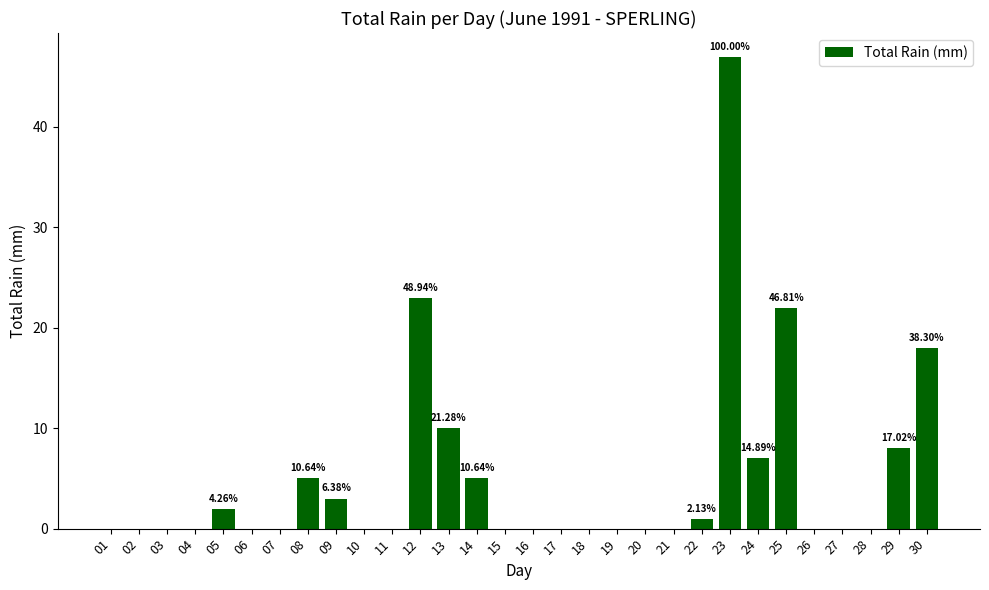

Reading left to right, what are all the values shown in this chart?

0	0	0	0	2	0	0	5	3	0	0	23	10	5	0	0	0	0	0	0	0	1	47	7	22	0	0	0	8	18